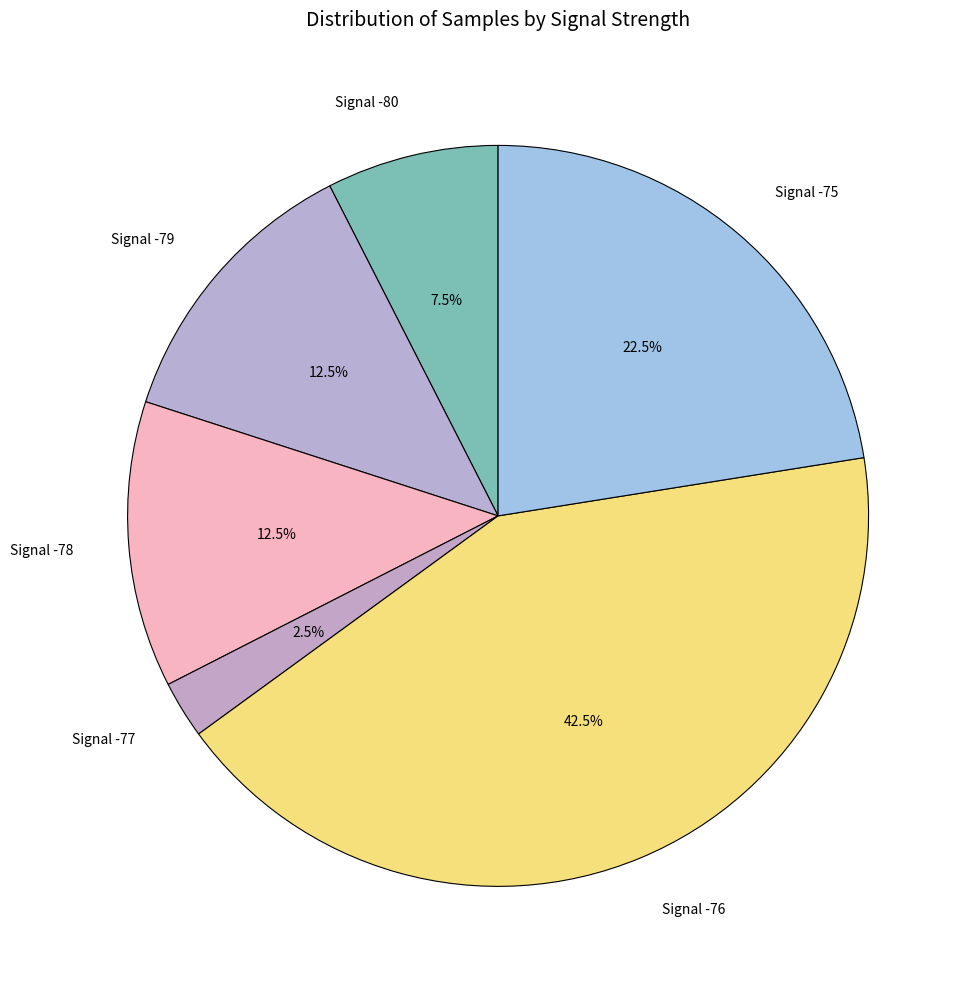

Is there any slice that represents more than half of the pie?

No